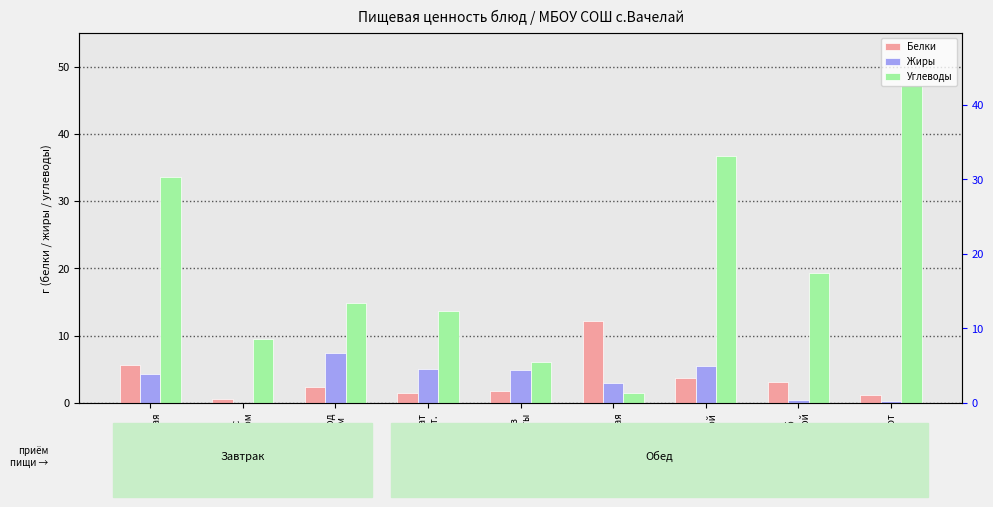

What is the approximate value of Белки at Рис
отварной?

3.7